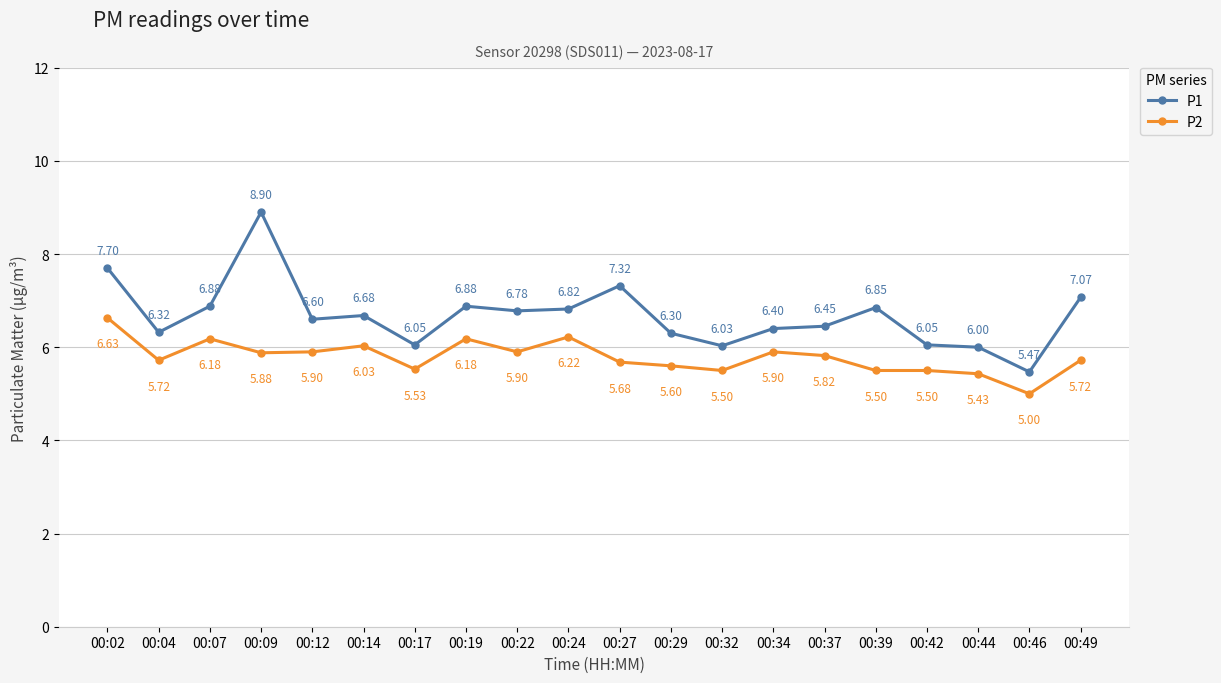

Where is P1 nearest to the value 7?

00:49